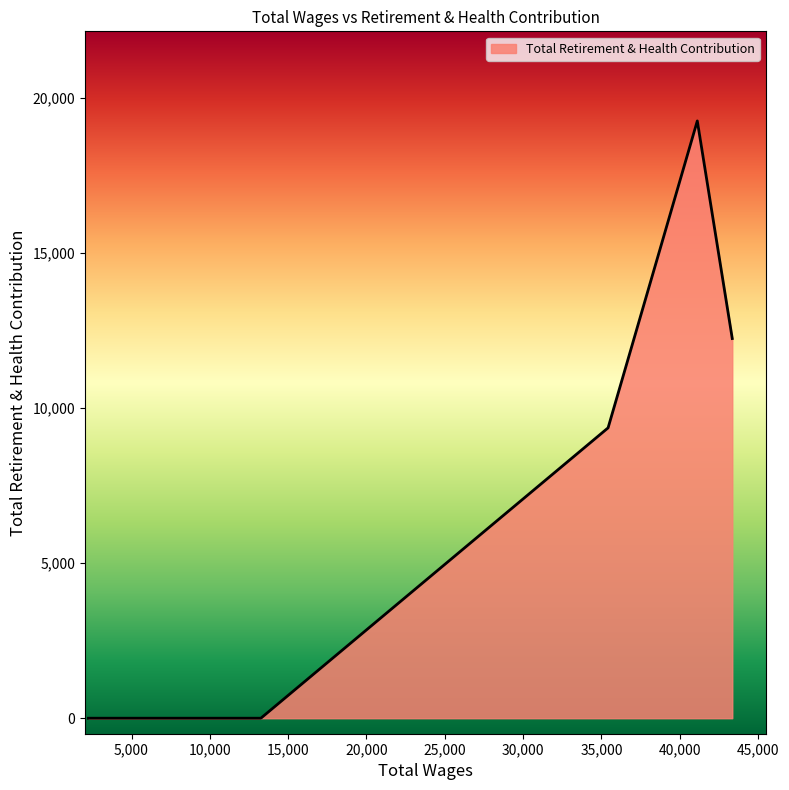

True or false: there are more than 2 points higher than both neighbors.

False